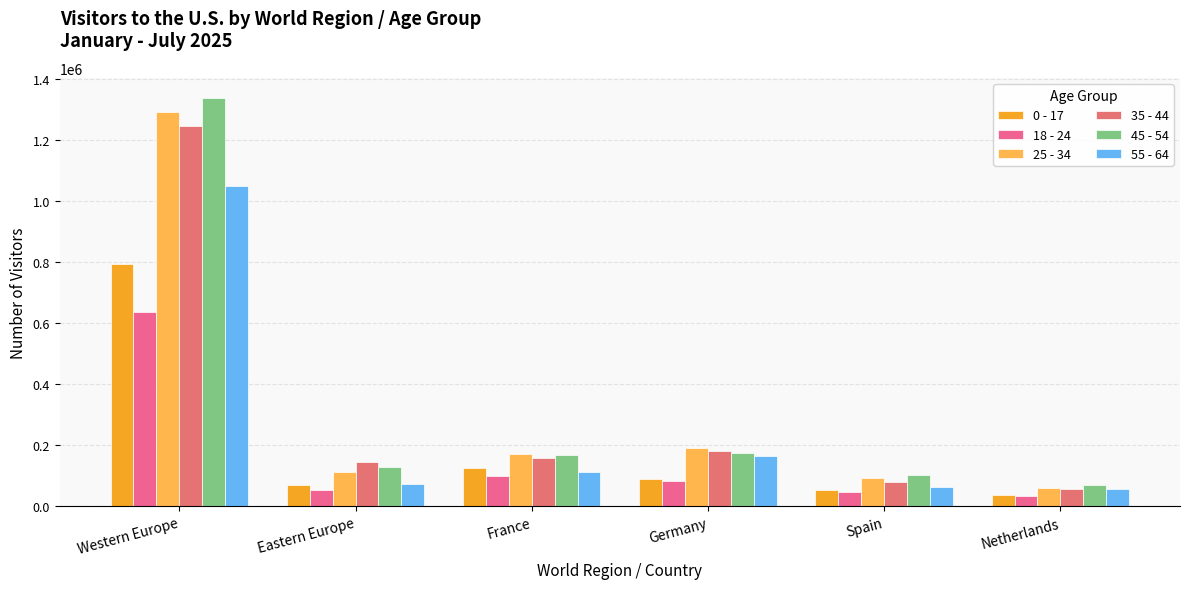

At which label does 55 - 64 reach its minimum?

Netherlands